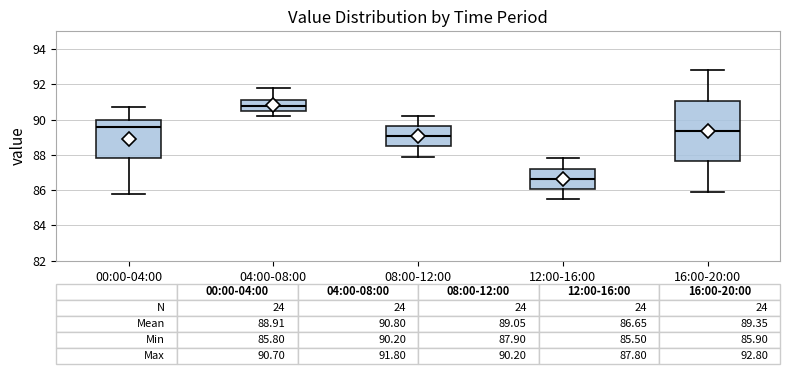

Which box's median line is the lowest?

12:00-16:00